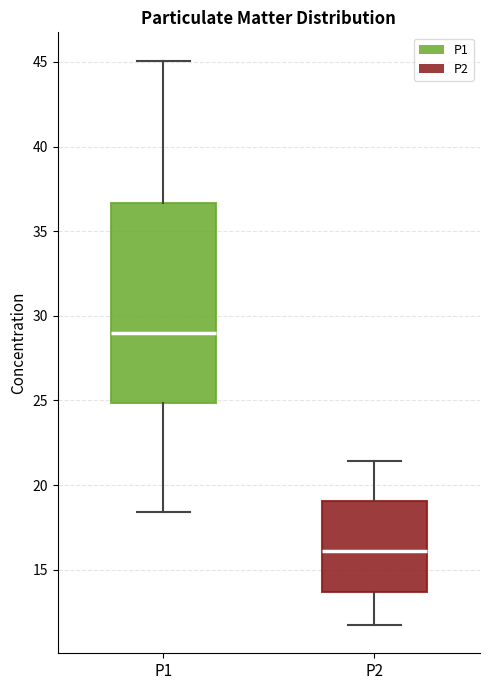

Reading left to right, transcribe this box plot: for each box, give where its median line is, the range the box spans, and where its two whiskers end, as read against the y-axis. The values are not printed on the chart, so give them approximately, as read against the axis.

P1: median 29.0, box 25.0 to 36.5, whiskers 18.5 to 45.0
P2: median 16.0, box 13.5 to 19.0, whiskers 11.5 to 21.5